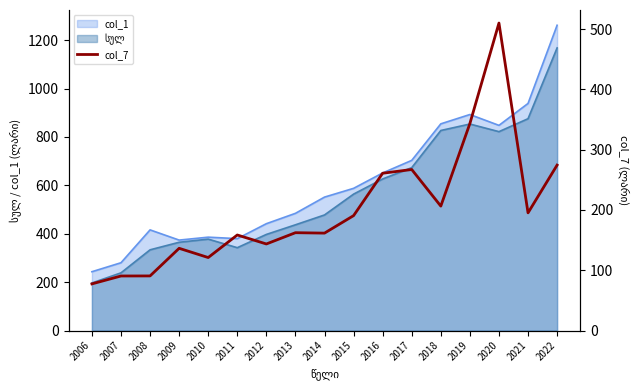

The chart shows a value of 94.5 at 2016. True or false?

False